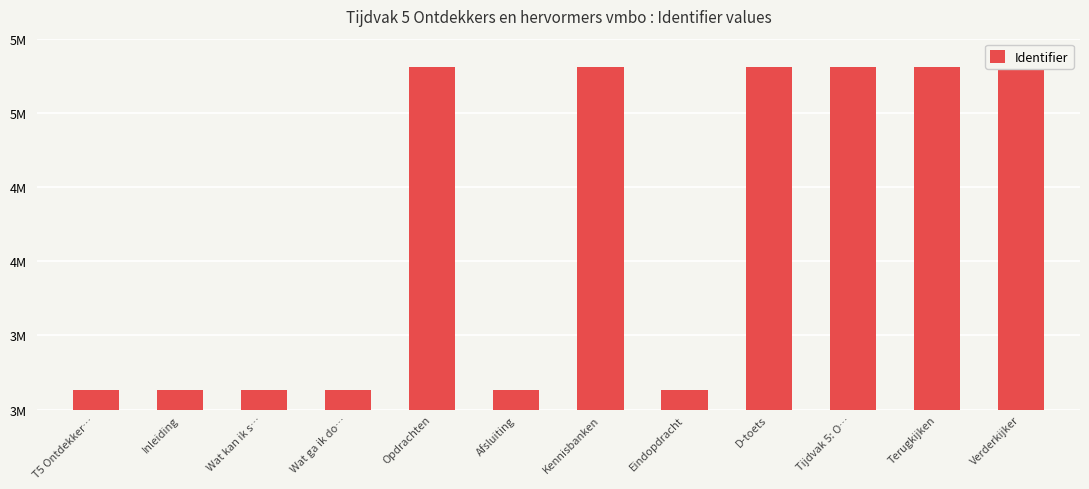

List the labels in order of value, smallest first.

T5 Ontdekker…, Inleiding, Wat kan ik s…, Wat ga ik do…, Afsluiting, Eindopdracht, Opdrachten, Kennisbanken, D-toets, Tijdvak 5: O…, Terugkijken, Verderkijker